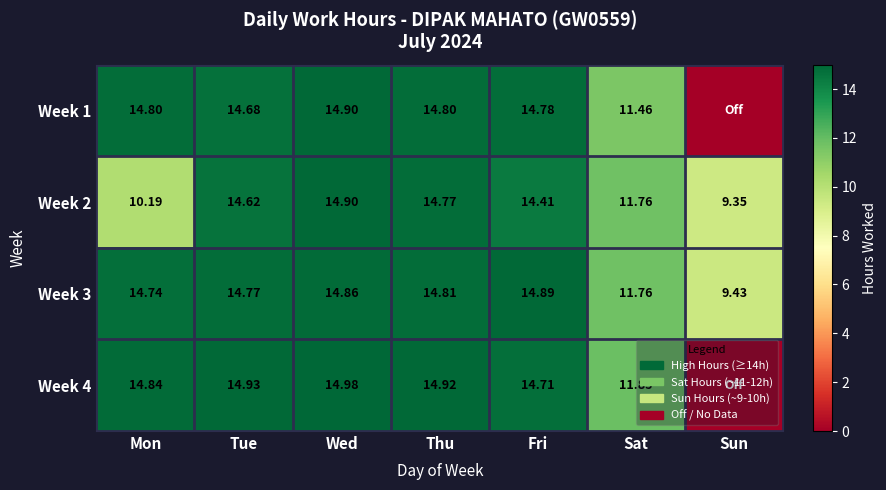

What is the difference between the Week 3 values at Tue and Sun?

5.3